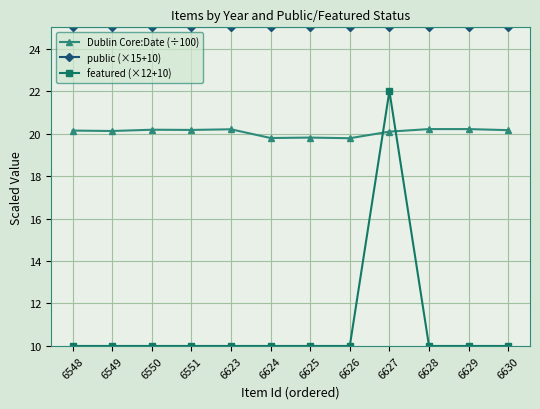

What are all the series names shown in the legend?

Dublin Core:Date (÷100), public (×15+10), featured (×12+10)